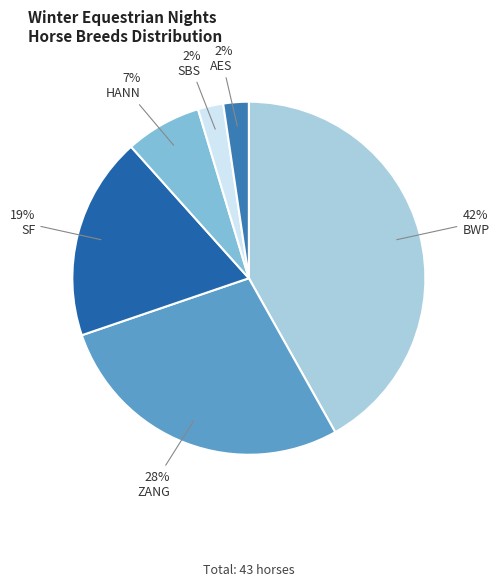

Between HANN and SF, which is larger?

SF